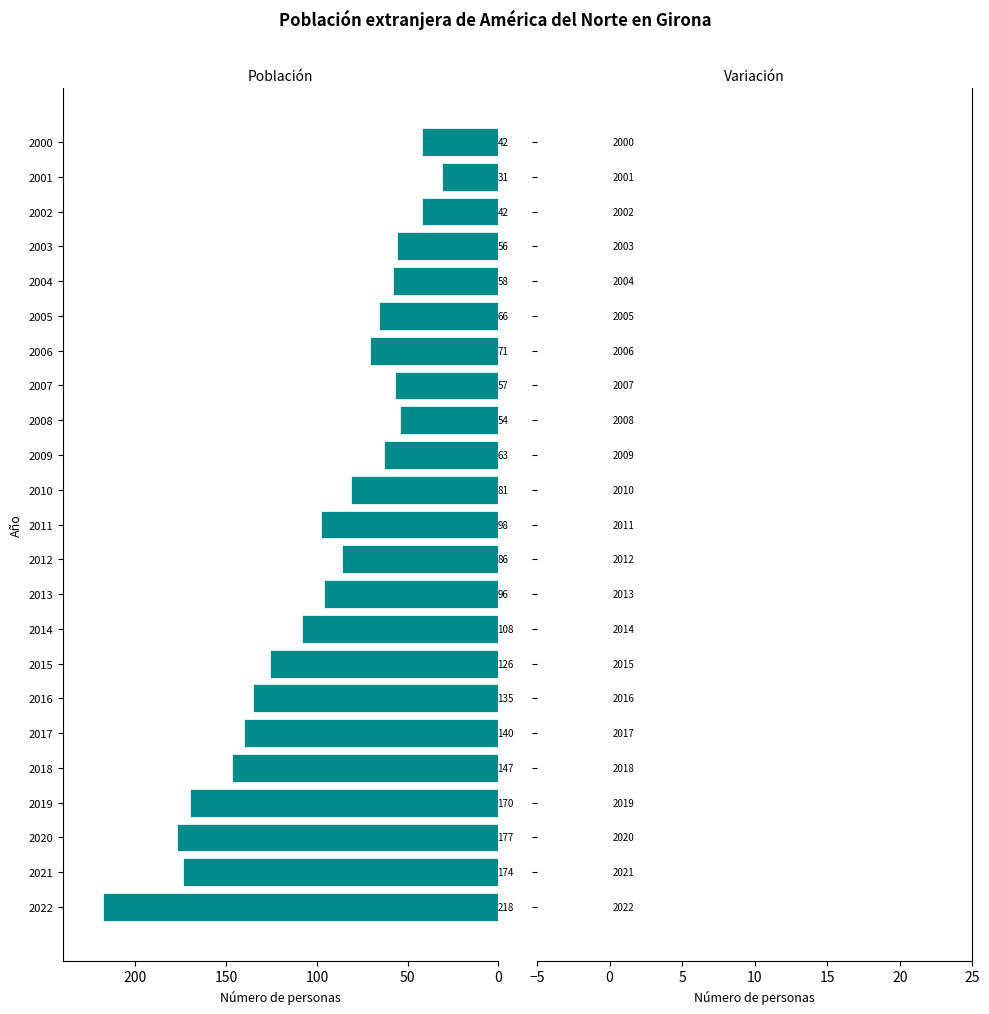

The value at 2009 is 63. True or false?

True